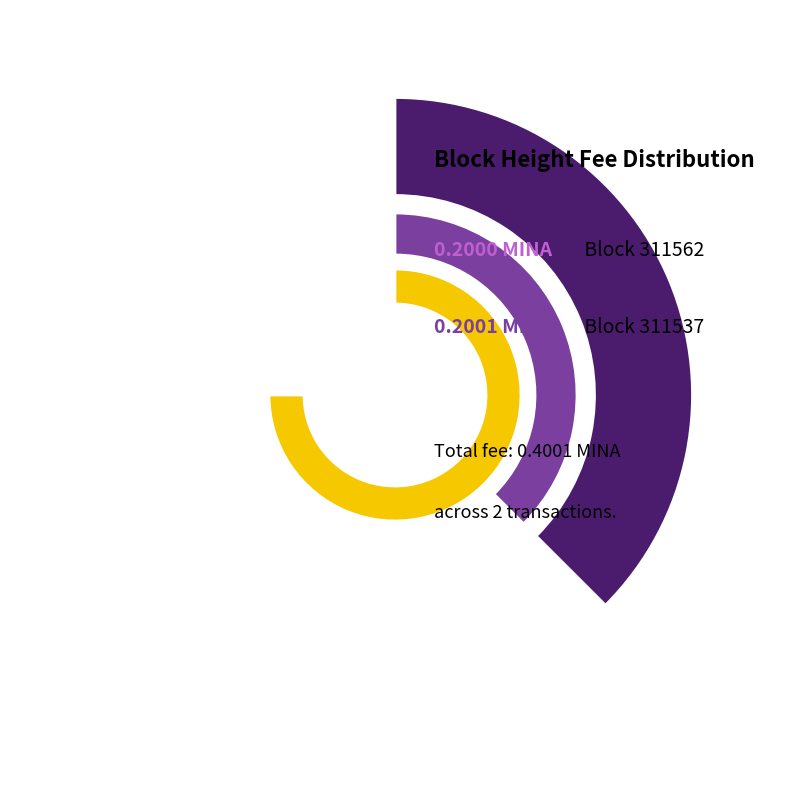

To the nearest percent, what portion does 311537 represent?

50%